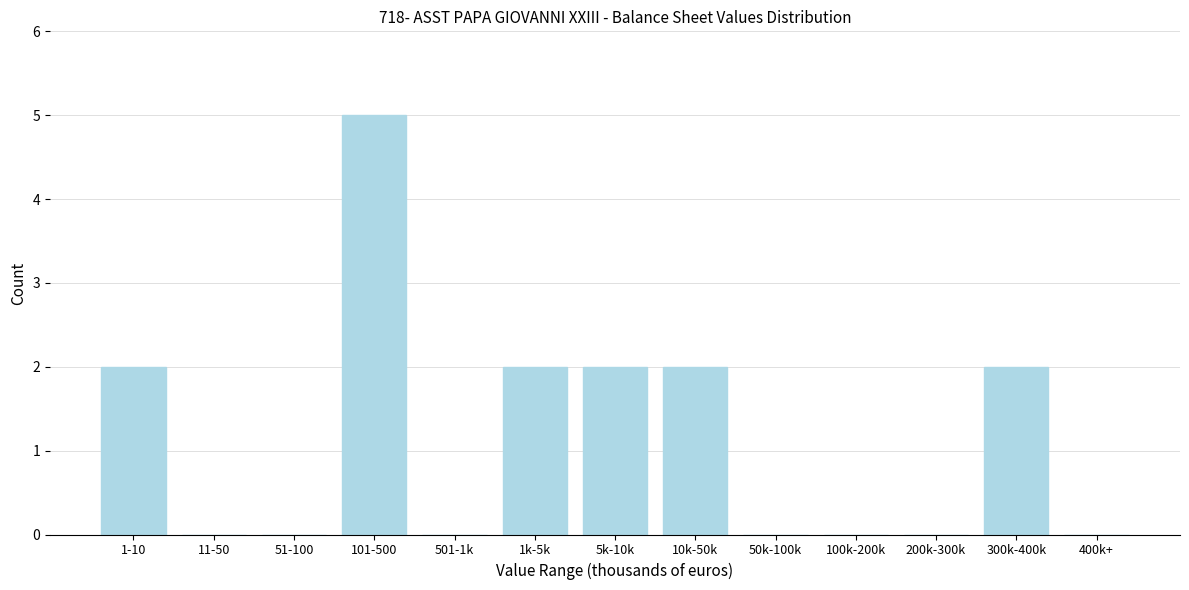

Reading left to right, what are all the values shown in this chart?

1-10=2	11-50=0	51-100=0	101-500=5	501-1k=0	1k-5k=2	5k-10k=2	10k-50k=2	50k-100k=0	100k-200k=0	200k-300k=0	300k-400k=2	400k+=0